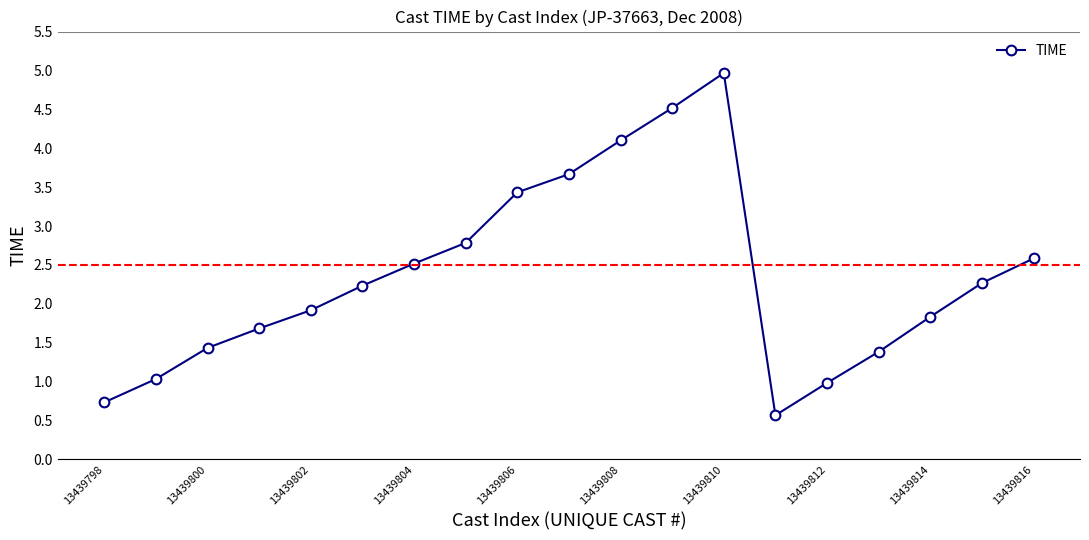

How many lines are shown in the chart?

1